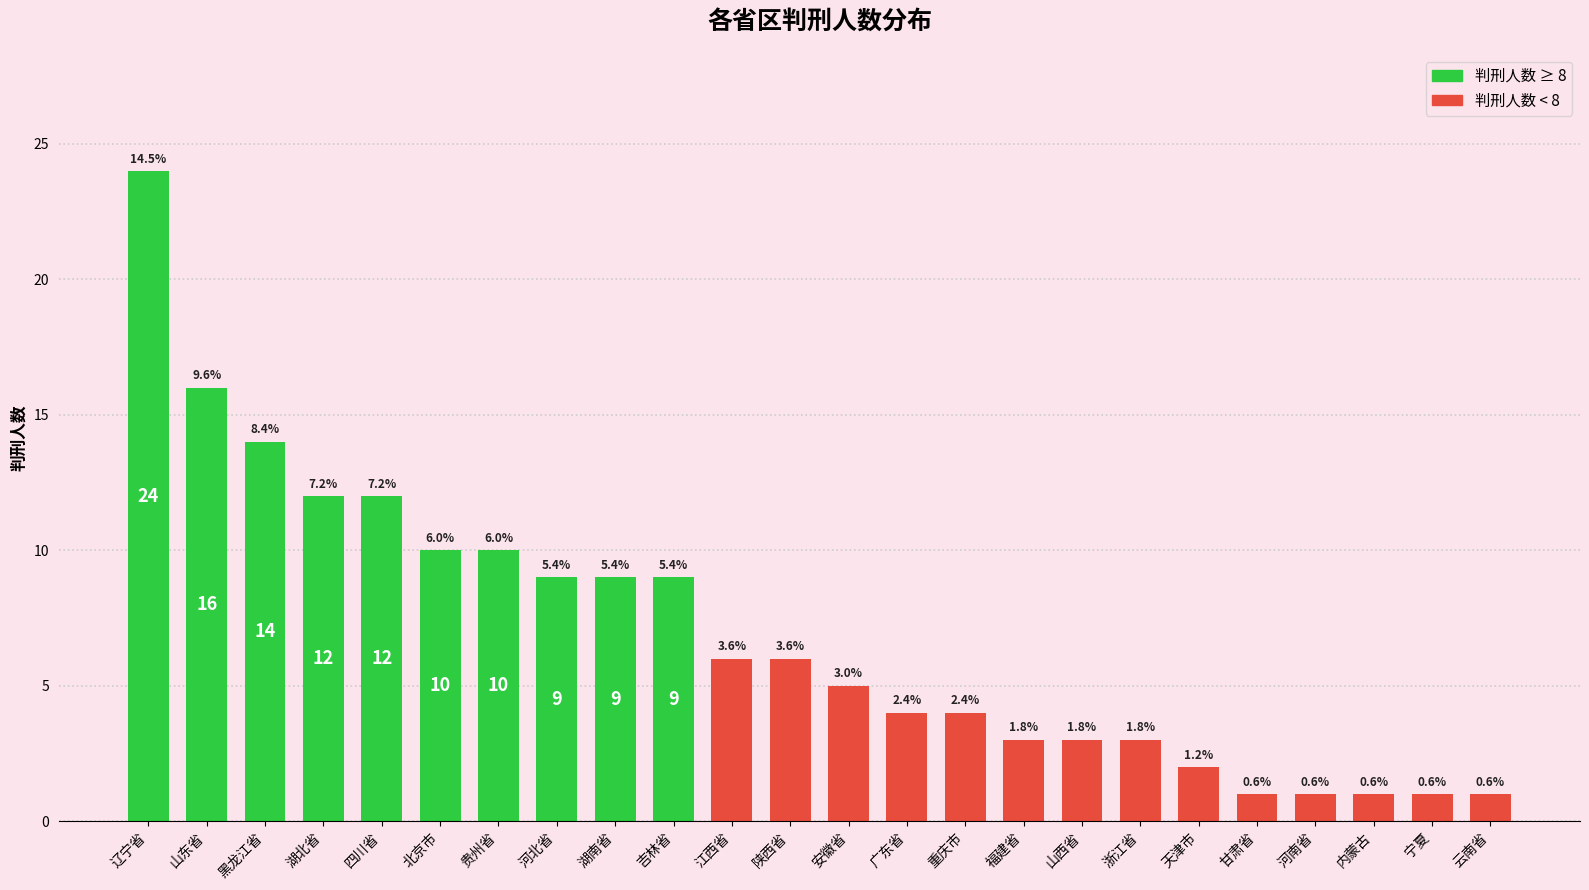

Rank the categories by value from lowest to highest.

甘肃省, 河南省, 内蒙古, 宁夏, 云南省, 天津市, 福建省, 山西省, 浙江省, 广东省, 重庆市, 安徽省, 江西省, 陕西省, 河北省, 湖南省, 吉林省, 北京市, 贵州省, 湖北省, 四川省, 黑龙江省, 山东省, 辽宁省